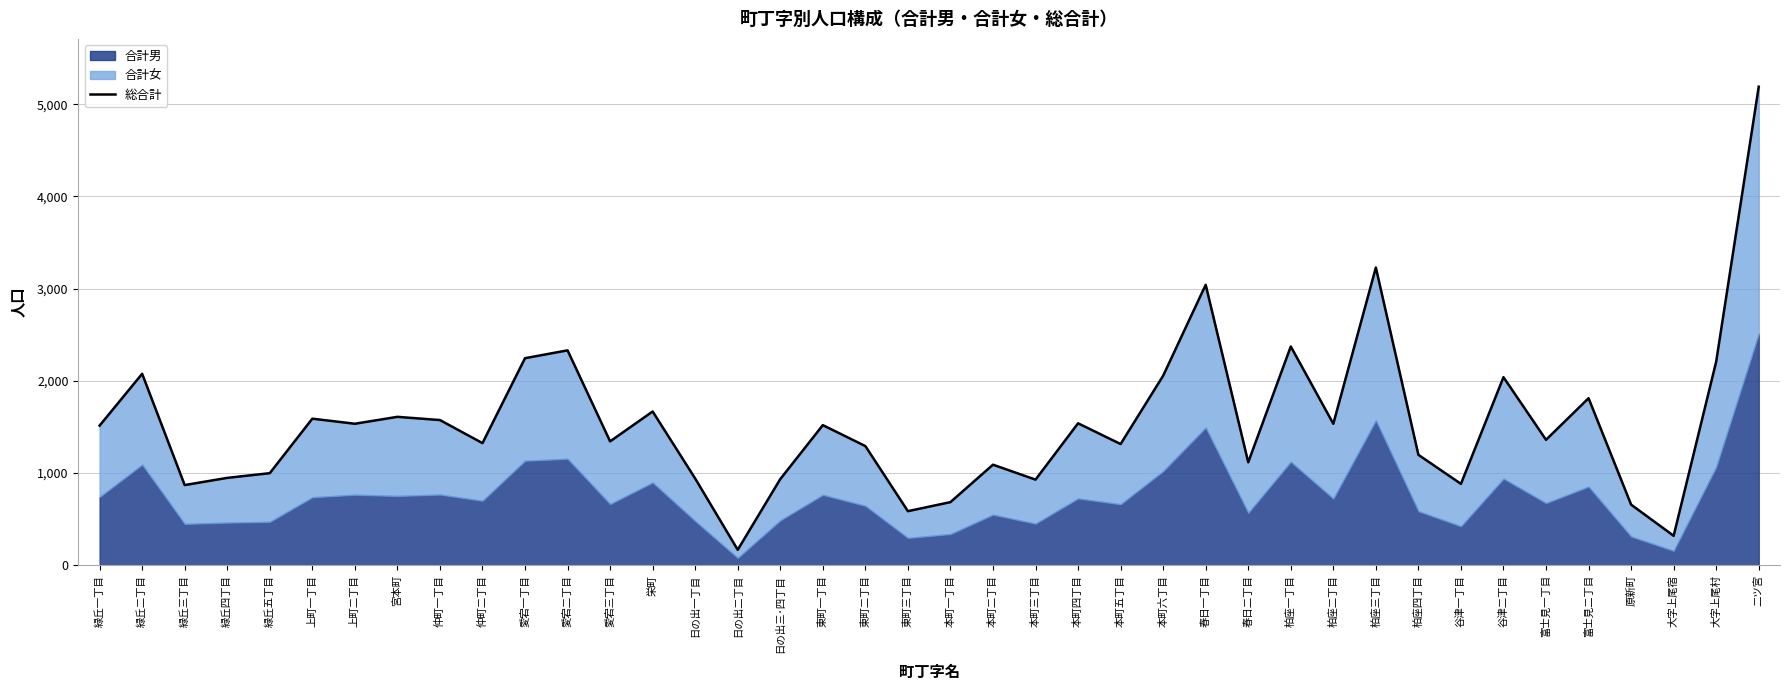

Approximately how many times larger is the value at 柏座三丁目 compared to 緑丘一丁目?

2.1